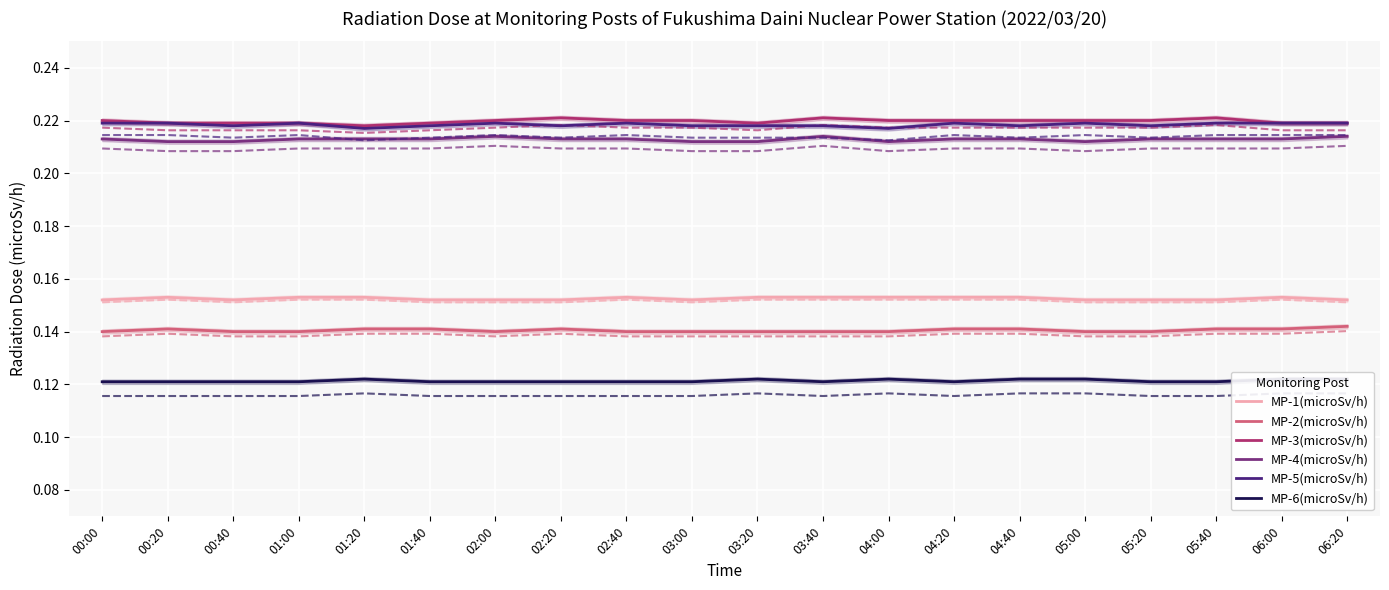

What is the spread (max minus min) of values at 05:20?

0.1